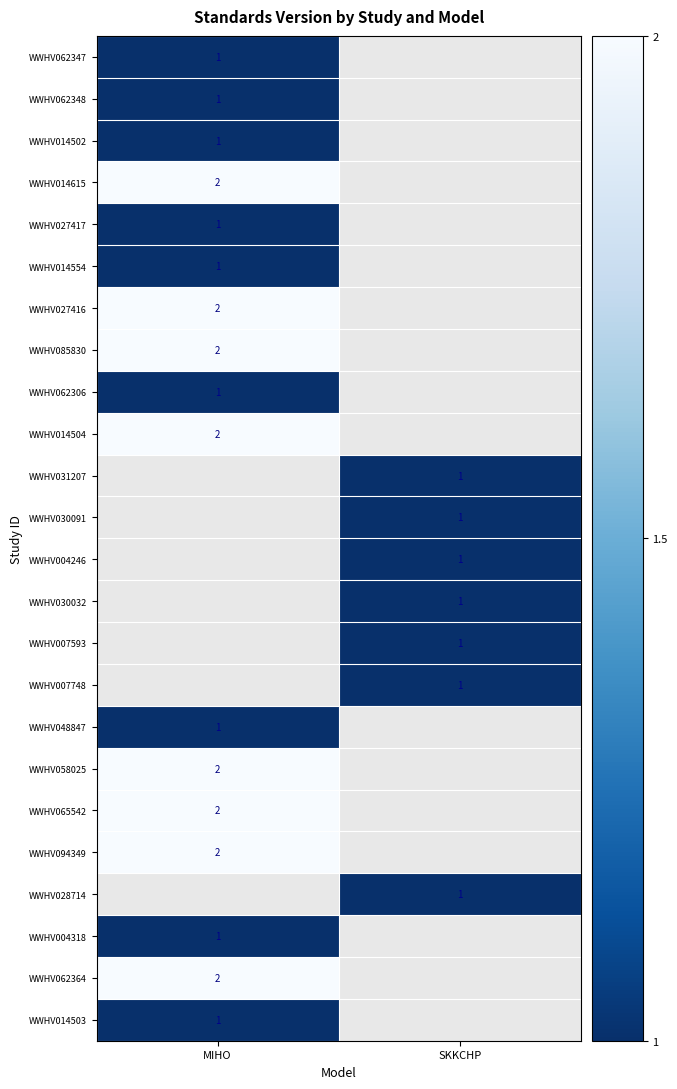

The WWHV007748 series shows 1 at SKKCHP. True or false?

True